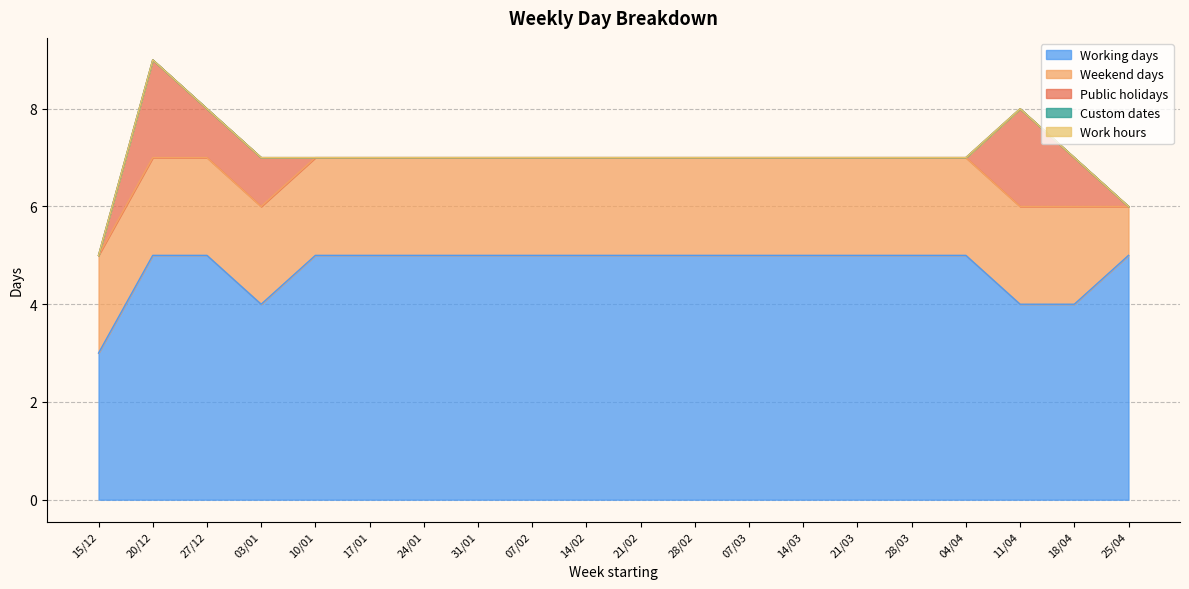

Is it true that Public holidays equals 1 at 17/01?

False